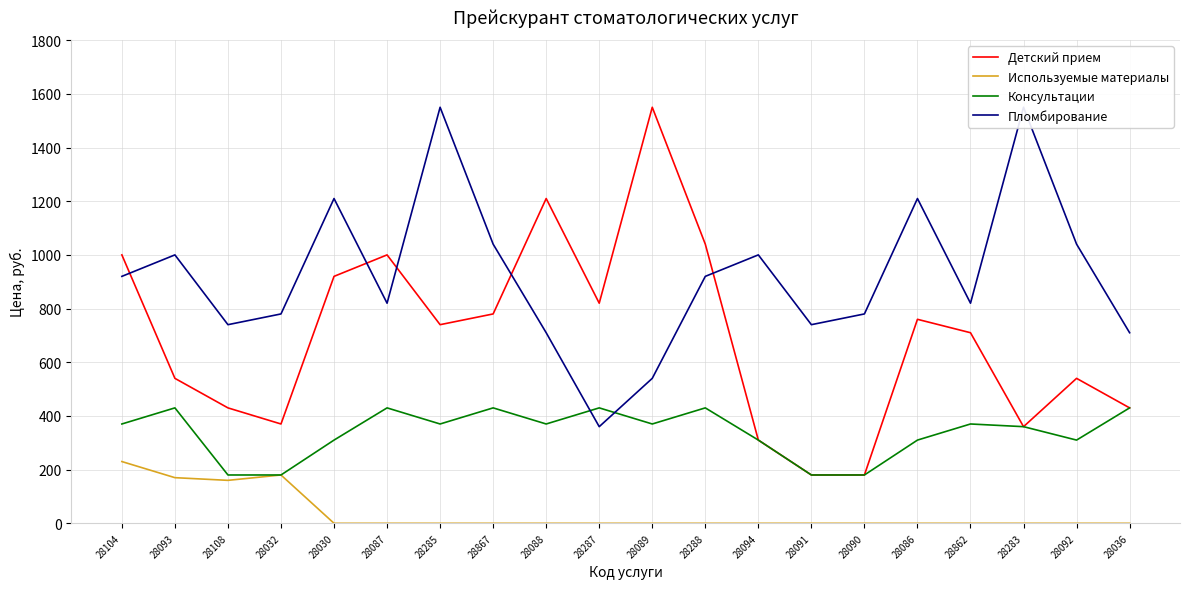

What is the maximum value shown in the chart?

1550